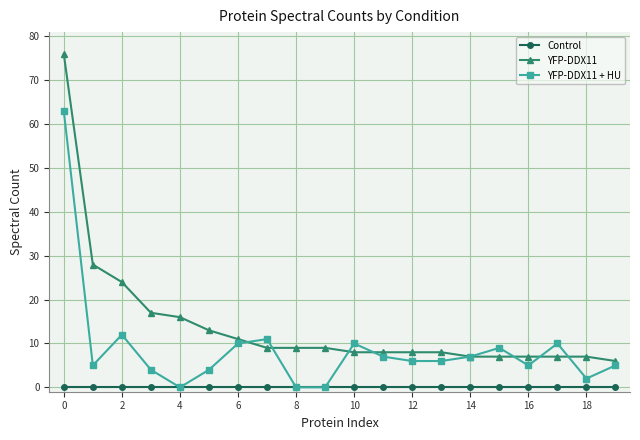

What is the difference between the second highest and second lowest values in the YFP-DDX11 + HU series?

12